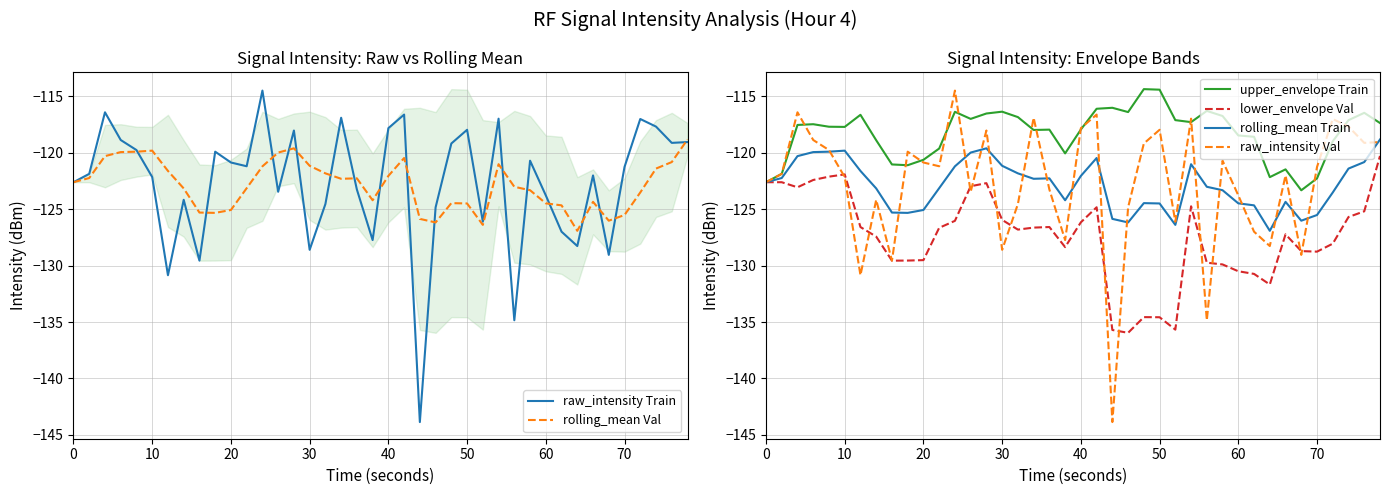

The value of rolling_mean Train at 30 is -199.5. True or false?

False